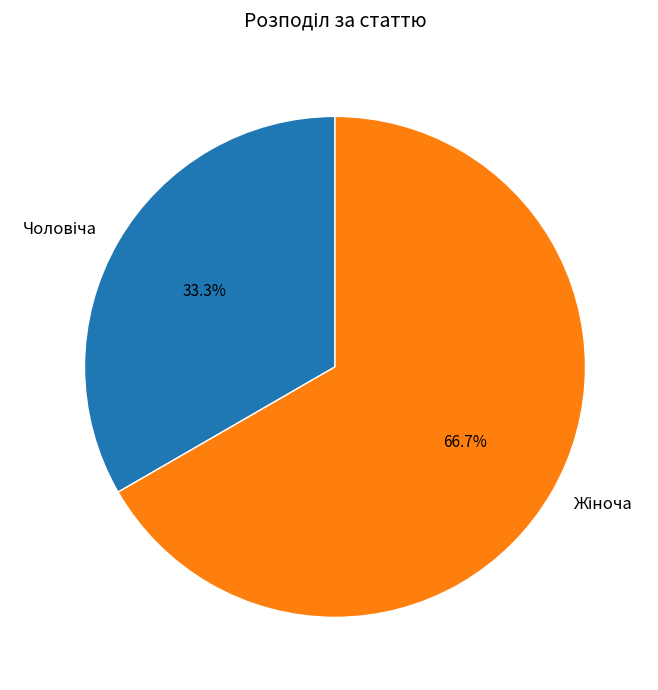

Is there a majority slice in this chart?

Yes